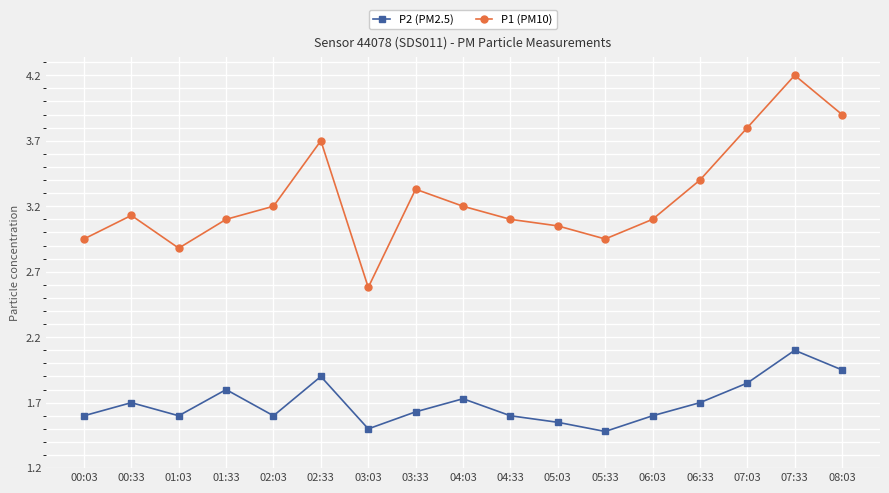

List the series in order of their peak value, lowest first.

P2 (PM2.5), P1 (PM10)